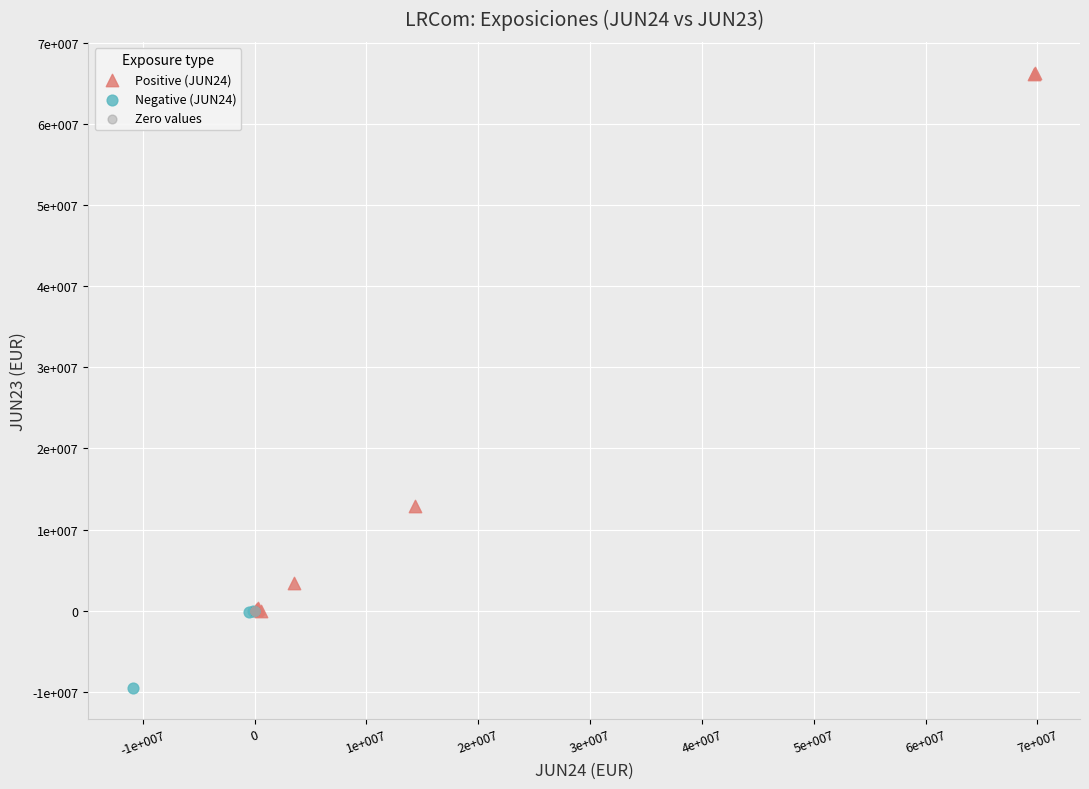

Which series reaches the minimum Y coordinate?

Negative (JUN24)